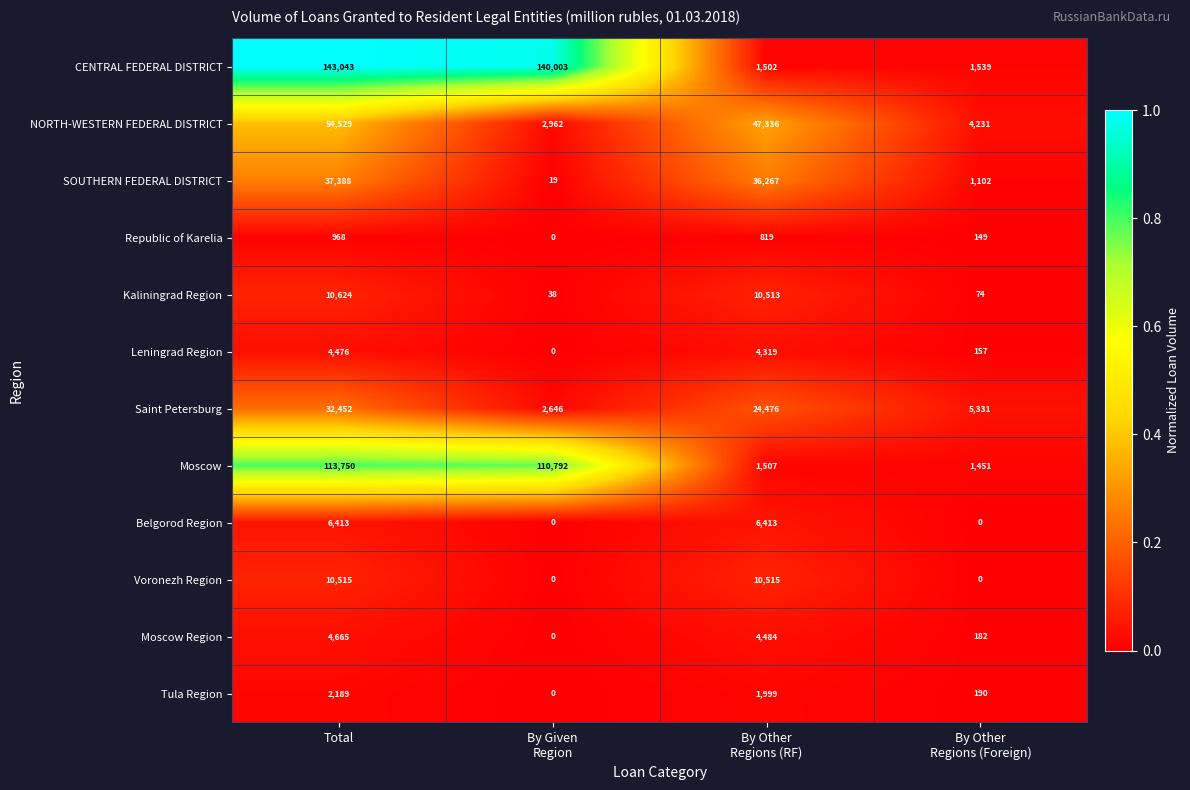

What is the spread (max minus min) of values at Total?

142075